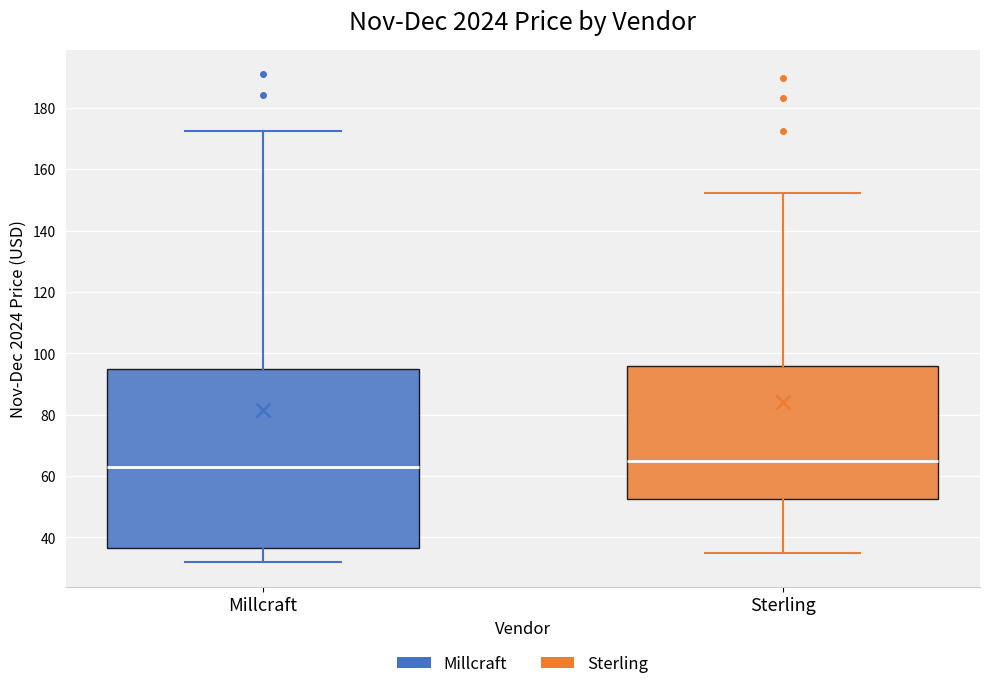

Which box is the tallest, from its lower edge to its upper edge?

Millcraft